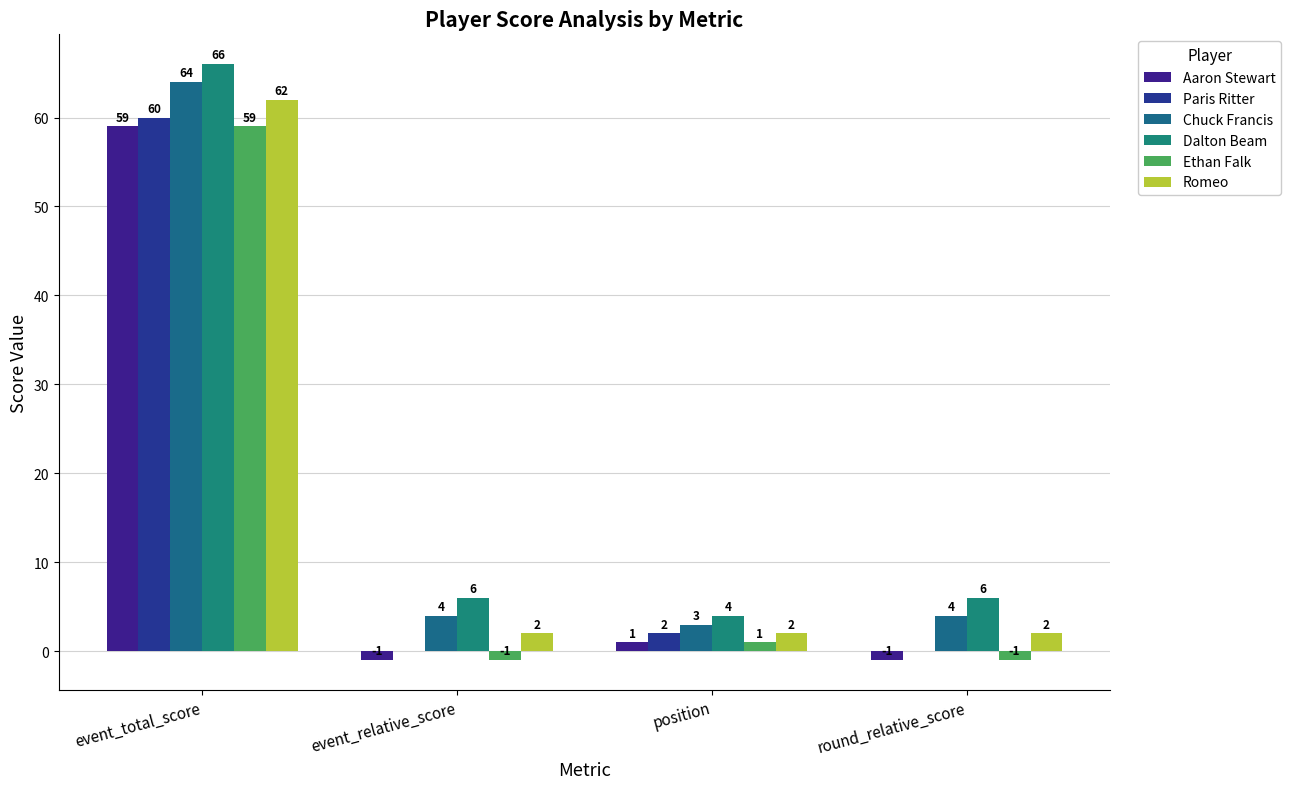

Does the chart contain stacked bars?

No